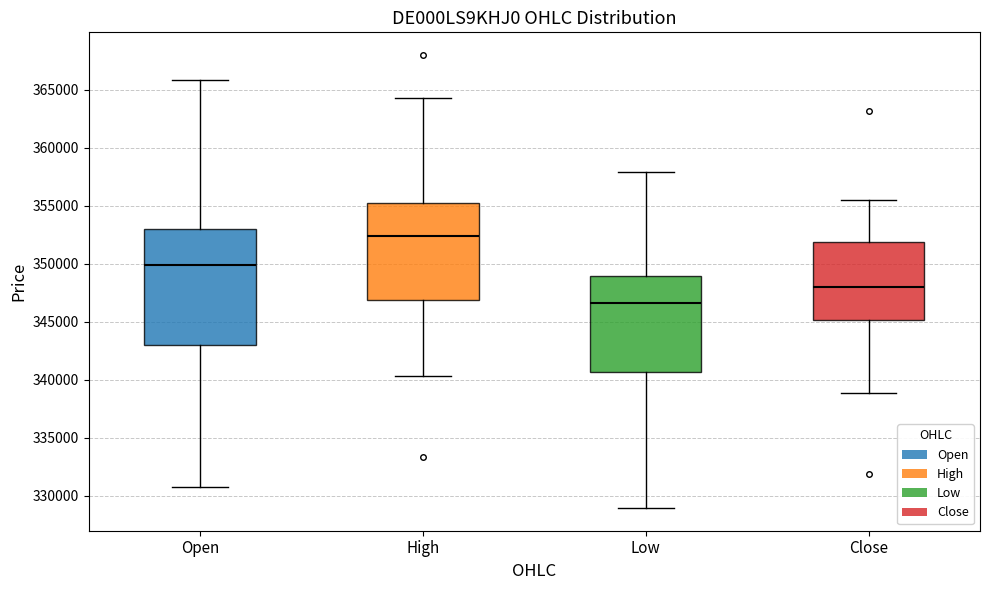

Reading left to right, read every box against the y-axis: the position of its median line, the range the box covers, and the ends of its whiskers. The values are not printed on the chart, so give them approximately, as read against the axis.

Open: median 350000, box 343000 to 353000, whiskers 331000 to 366000
High: median 352500, box 347000 to 355000, whiskers 340500 to 364500
Low: median 346500, box 340500 to 349000, whiskers 329000 to 358000
Close: median 348000, box 345000 to 352000, whiskers 339000 to 355500